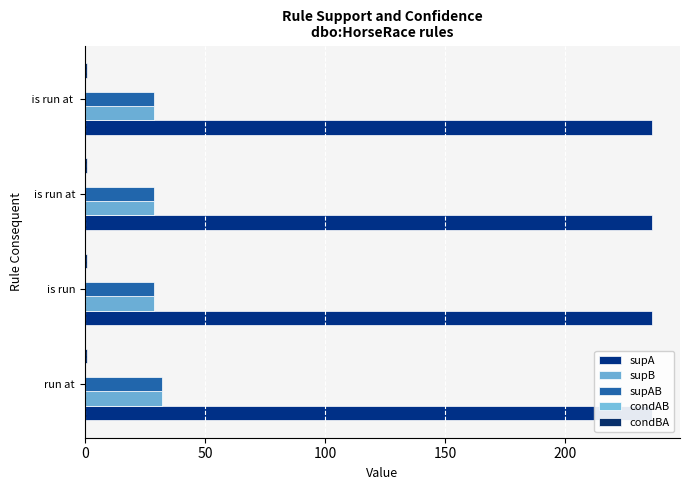

How many groups of bars are there?

4